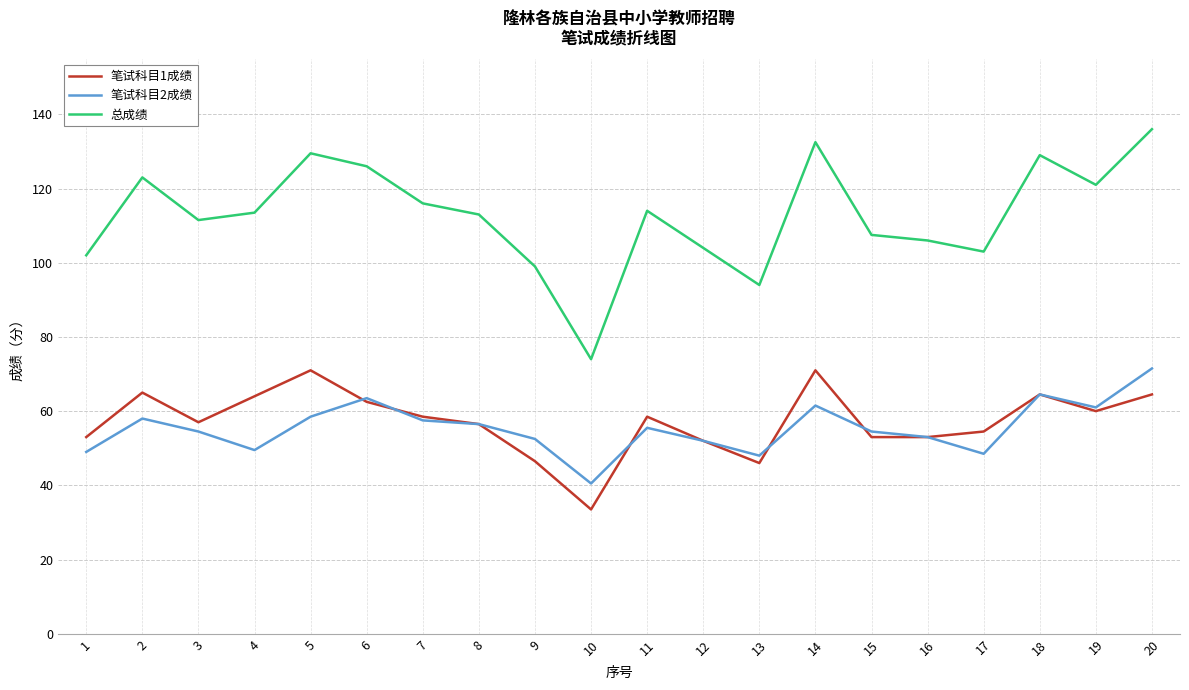

What is the difference between the highest and lowest values at 11?

58.5